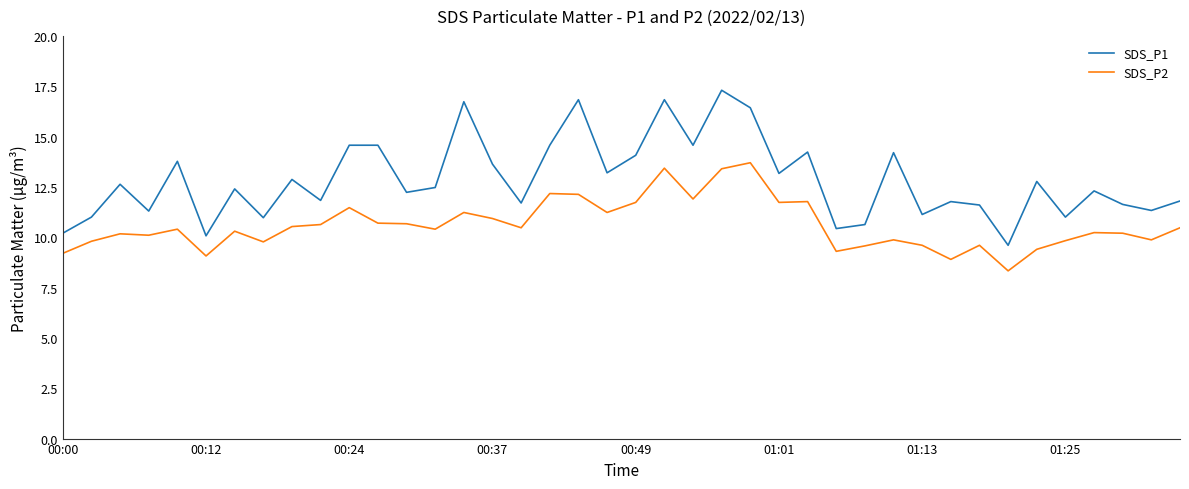

Which series has the largest range (max minus min)?

SDS_P1